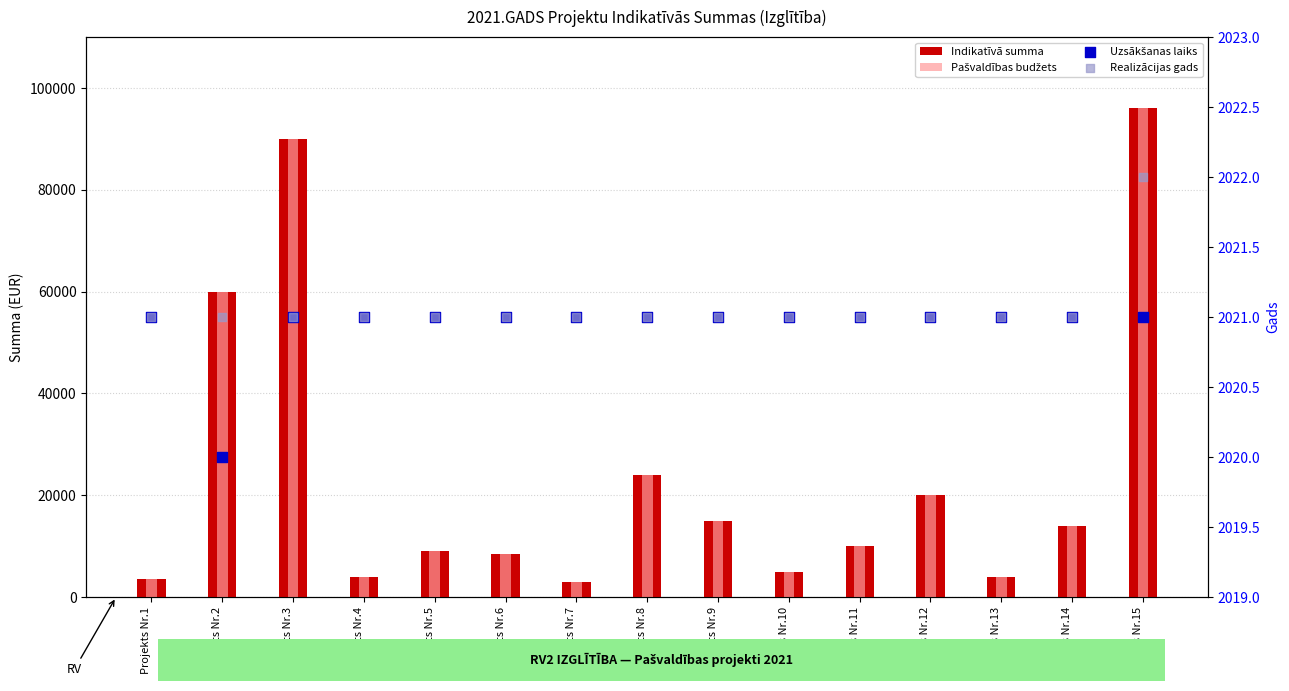

Which series reaches the maximum Y coordinate?

Indikatīvā summa